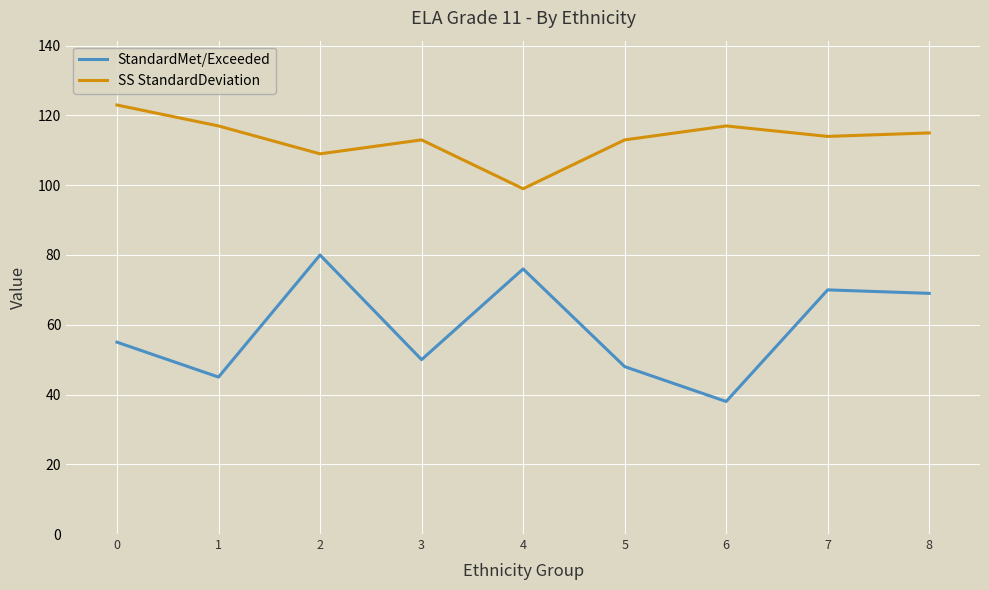

Where is the first local minimum for SS StandardDeviation?

2